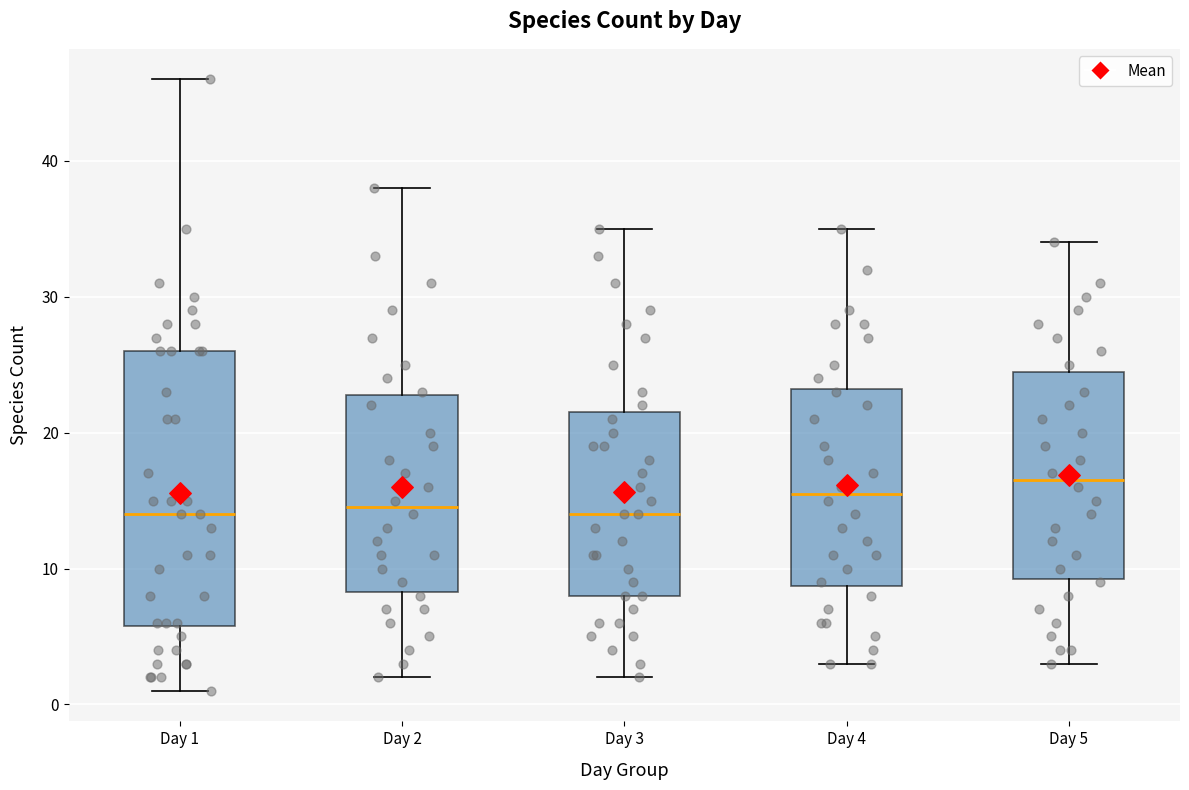

Reading left to right, transcribe this box plot: for each box, give where its median line is, the range the box spans, and where its two whiskers end, as read against the y-axis. The values are not printed on the chart, so give them approximately, as read against the axis.

Day 1: median 14, box 6 to 26, whiskers 1 to 46
Day 2: median 15, box 8 to 23, whiskers 2 to 38
Day 3: median 14, box 8 to 22, whiskers 2 to 35
Day 4: median 16, box 9 to 23, whiskers 3 to 35
Day 5: median 17, box 9 to 25, whiskers 3 to 34